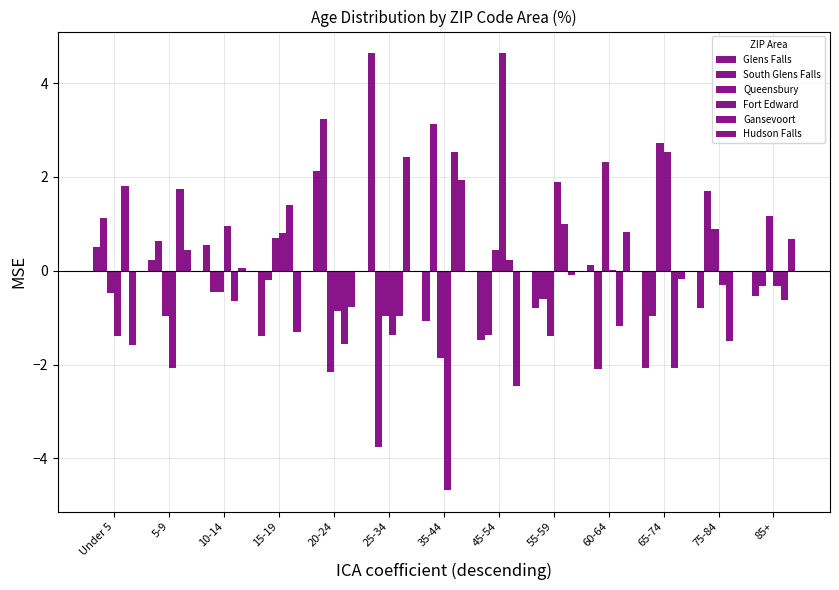

What is the difference between the South Glens Falls values at 65-74 and 45-54?

0.4